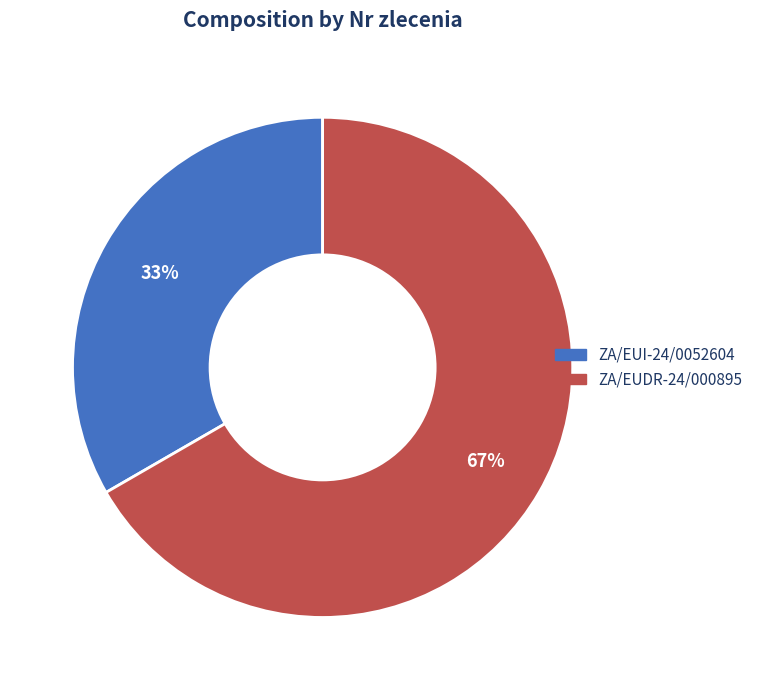

Do ZA/EUDR-24/000895 and ZA/EUI-24/0052604 together represent more than half of the pie?

Yes